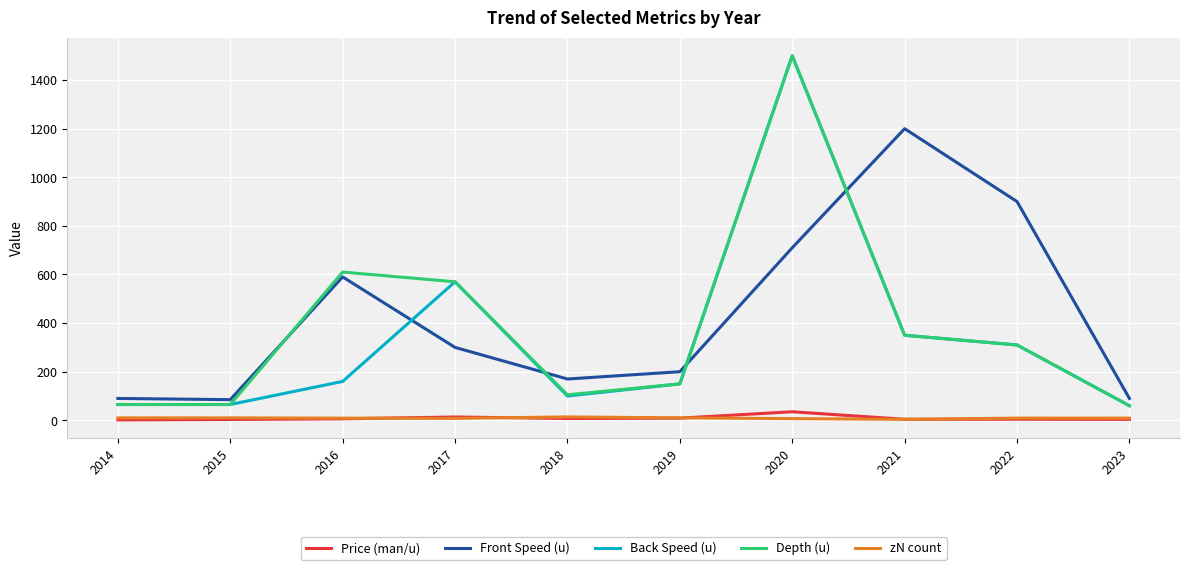

True or false: Depth (u) has a value of 185.6 at 2018.

False